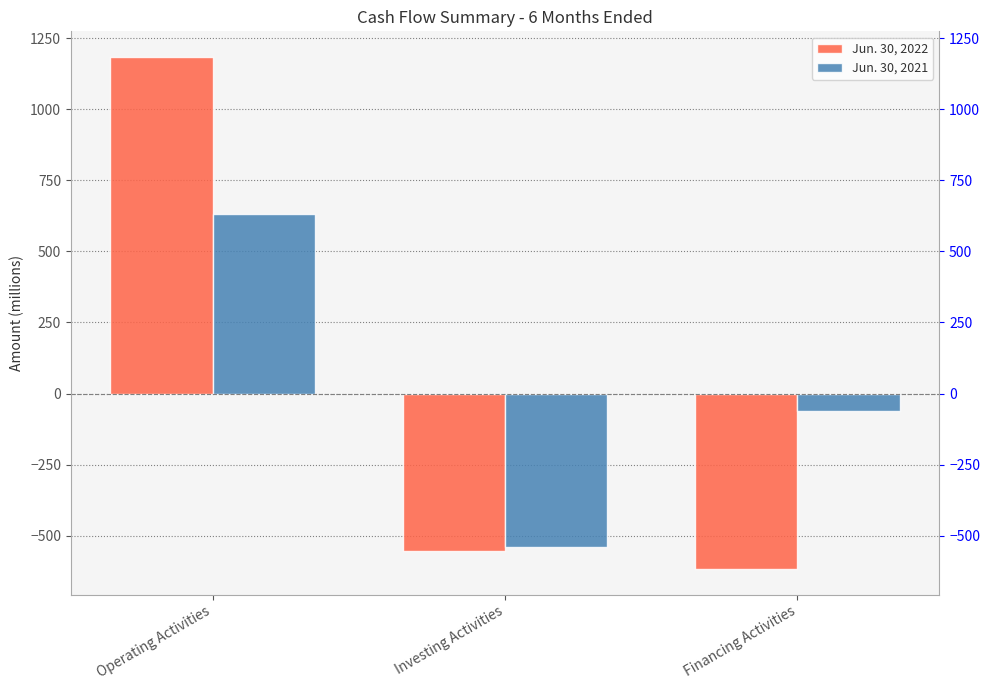

Which series has the largest range (max minus min)?

Jun. 30, 2022